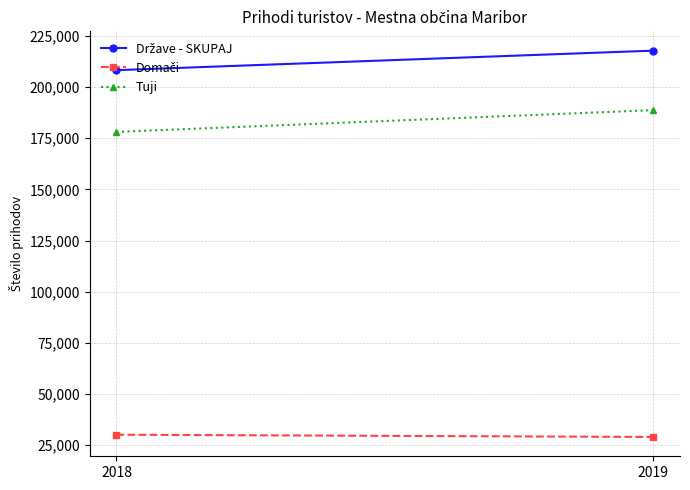

What is the minimum value shown in the chart?

29063